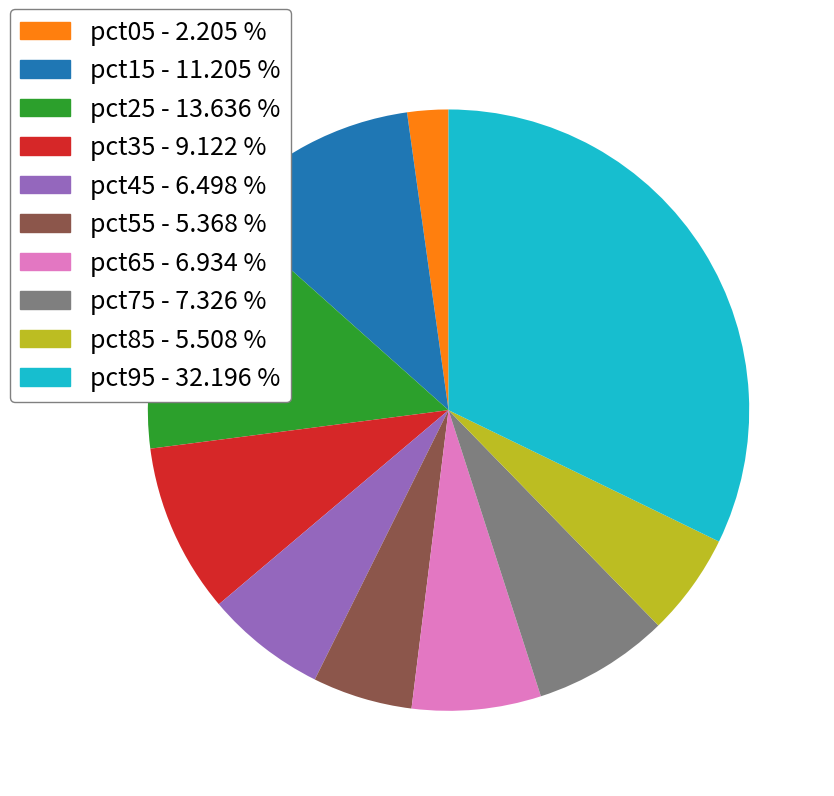

Which category has the biggest portion of the pie?

pct95